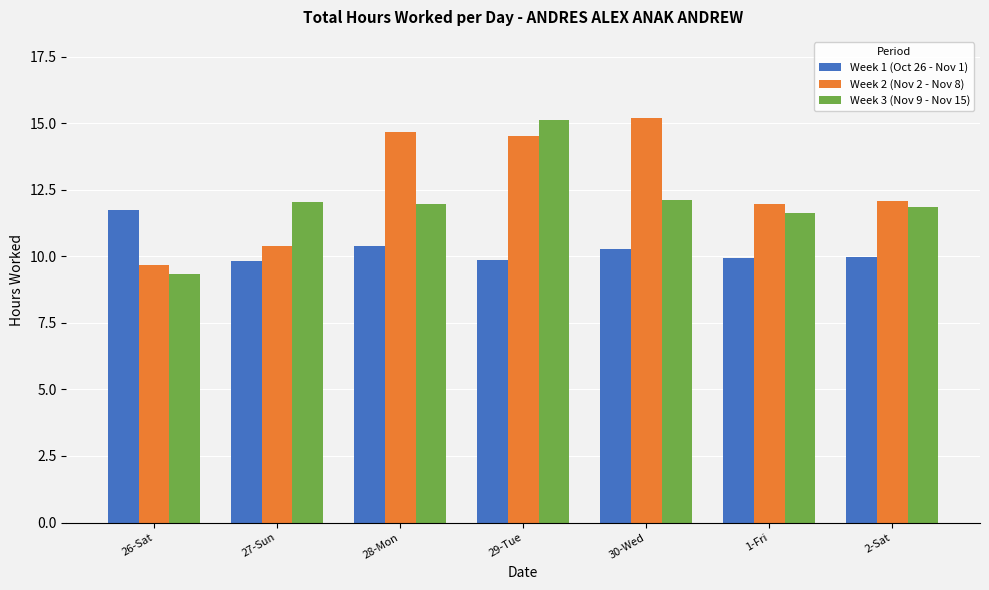

Rank the series by their average value, from lowest to highest.

Week 1 (Oct 26 - Nov 1), Week 3 (Nov 9 - Nov 15), Week 2 (Nov 2 - Nov 8)